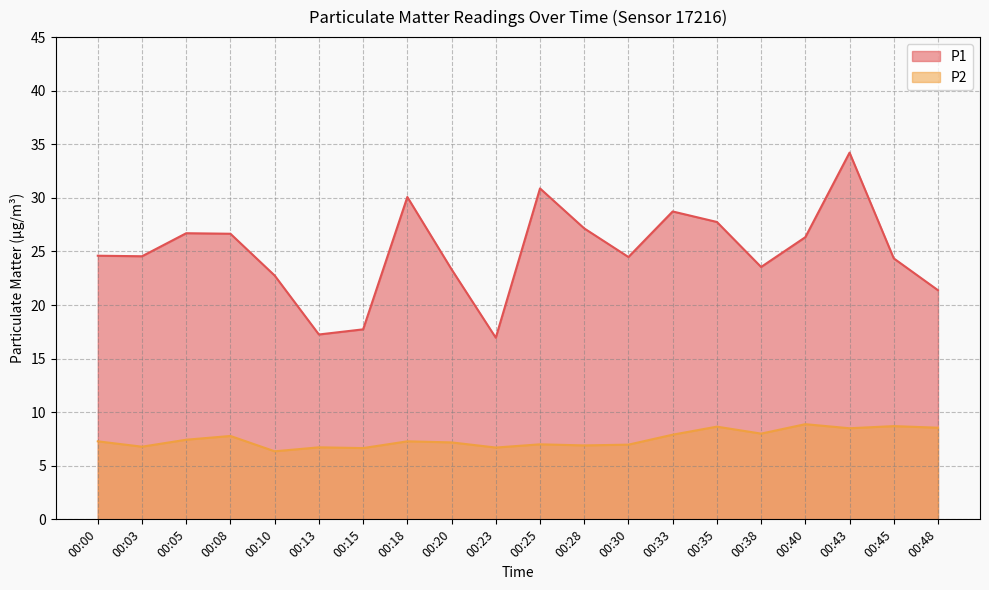

What is the minimum value shown in the chart?

6.3